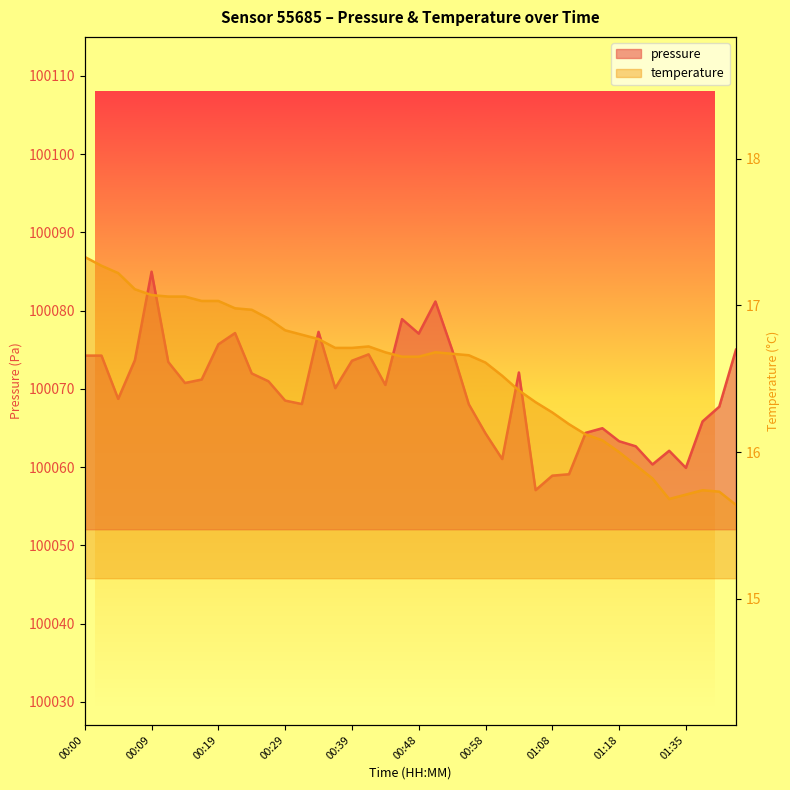

Reading left to right, what are all the values shown in this chart?

pressure: 100074.2	100074.2	100068.7	100073.7	100085.0	100073.4	100070.8	100071.2	100075.7	100077.1	100072.0	100071.0	100068.5	100068.1	100077.3	100070.1	100073.6	100074.4	100070.5	100078.9	100077.1	100081.2	100075.0	100068.0	100064.3	100061.0	100072.1	100057.1	100058.9	100059.1	100064.4	100065.0	100063.3	100062.7	100060.3	100062.1	100059.9	100065.8	100067.7	100075.0
temperature: 17.3	17.3	17.2	17.1	17.1	17.1	17.1	17.0	17.0	17.0	17.0	16.9	16.8	16.8	16.8	16.7	16.7	16.7	16.7	16.6	16.6	16.7	16.7	16.7	16.6	16.5	16.4	16.3	16.3	16.2	16.1	16.1	16.0	15.9	15.8	15.7	15.7	15.7	15.7	15.6